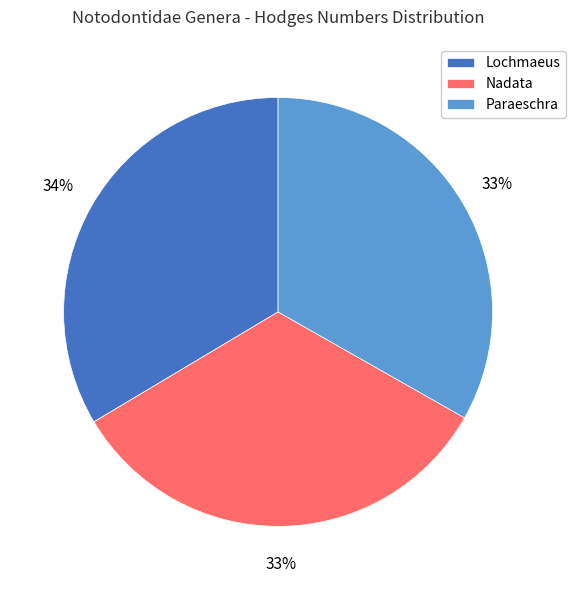

What is the ratio of the value at Lochmaeus to the value at Paraeschra?

1.0